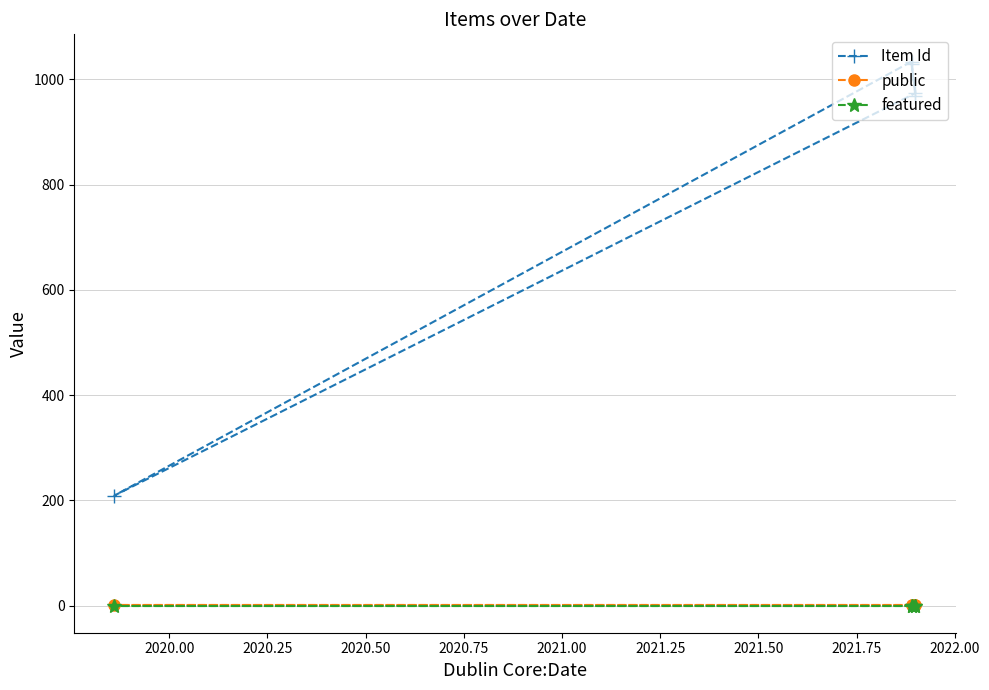

True or false: Item Id and featured cross at least once.

False